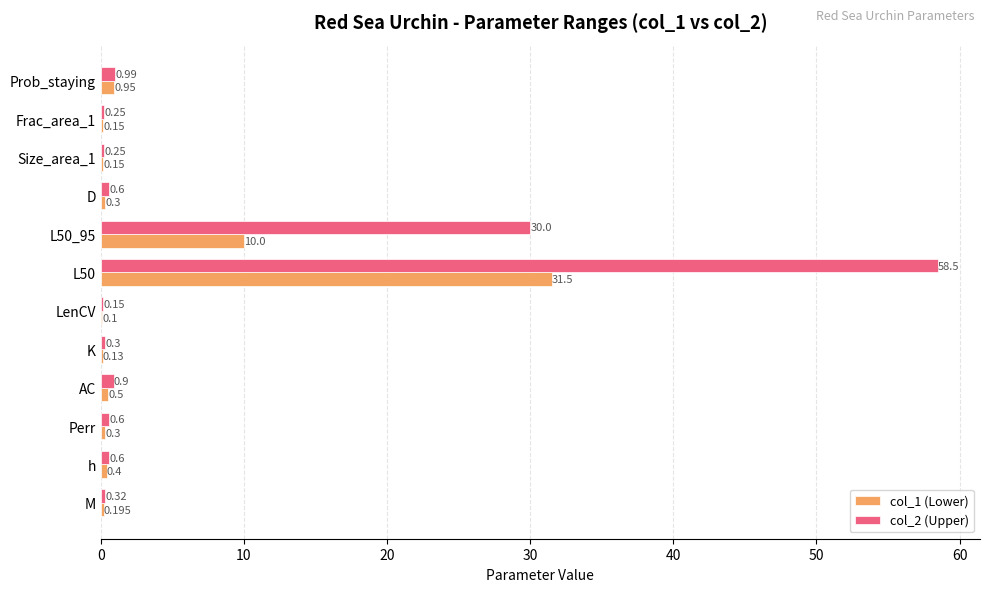

What is the maximum value shown in the chart?

58.5